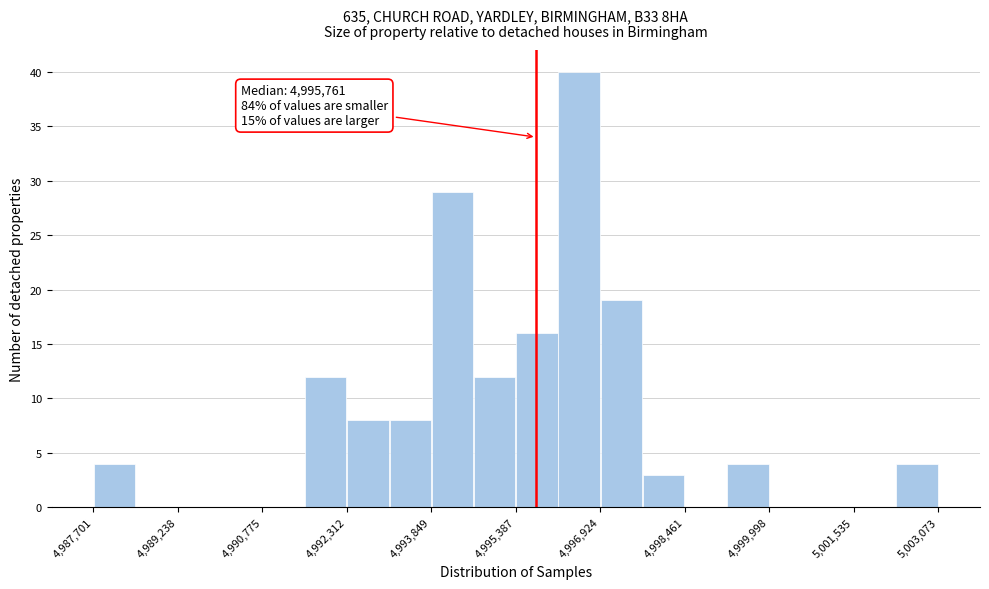

Read against the x-axis, roughly where is the centre of the tallest bar?

4996600